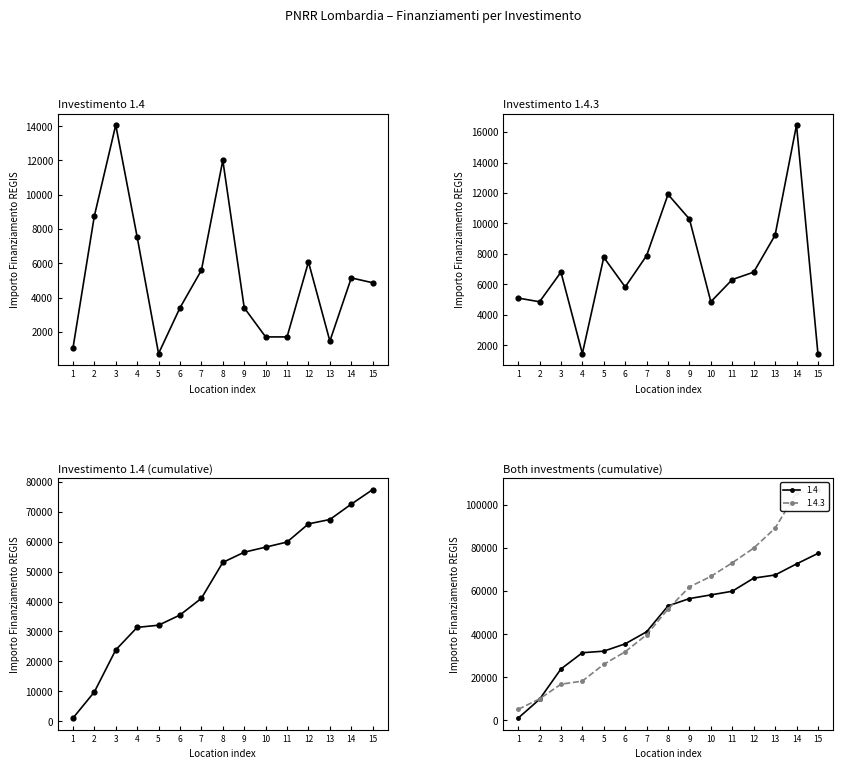

What is the change in value from 5 to 10?

+26099